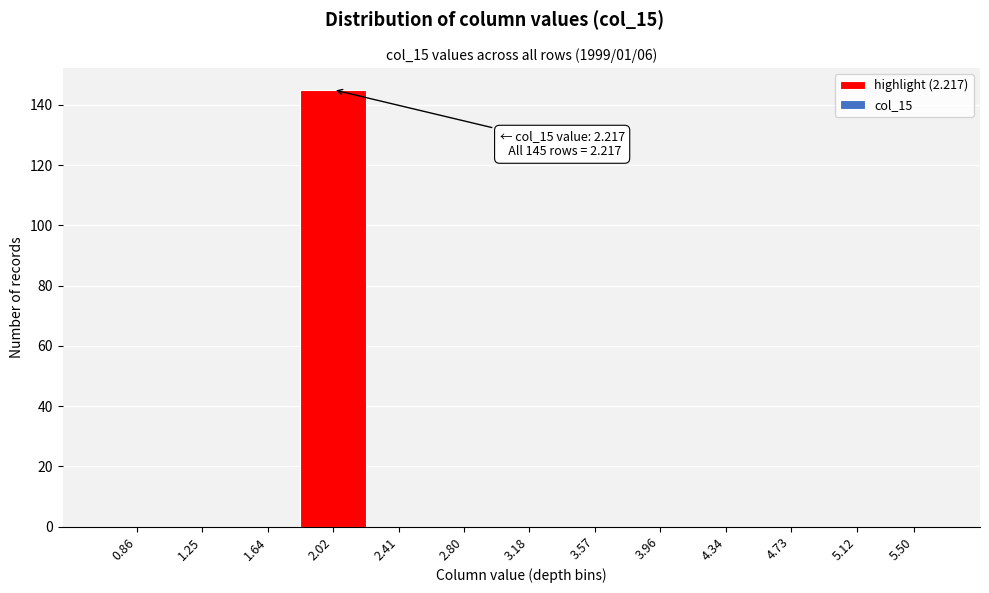

Reading left to right, list all the values displayed in this chart.

0.86=0	1.25=0	1.64=0	2.02=145	2.41=0	2.80=0	3.18=0	3.57=0	3.96=0	4.34=0	4.73=0	5.12=0	5.50=0